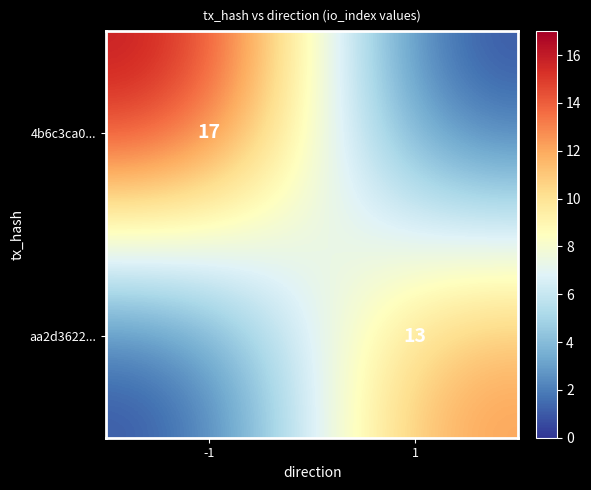

The value of aa2d3622... at 1 is 13. True or false?

True